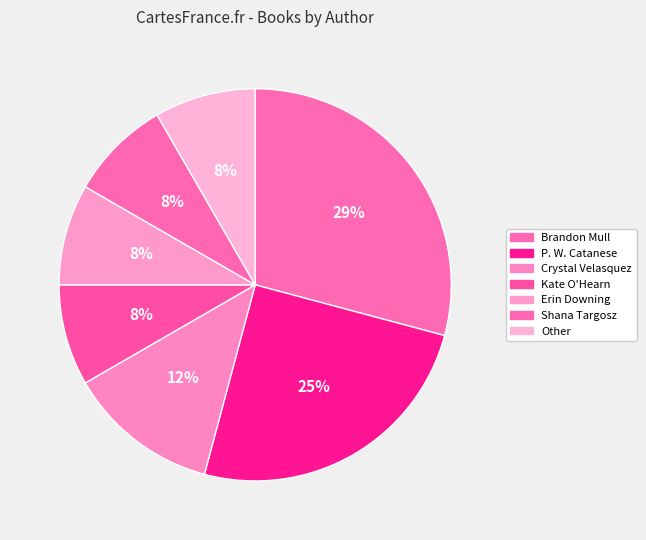

How many segments does this pie chart have?

7